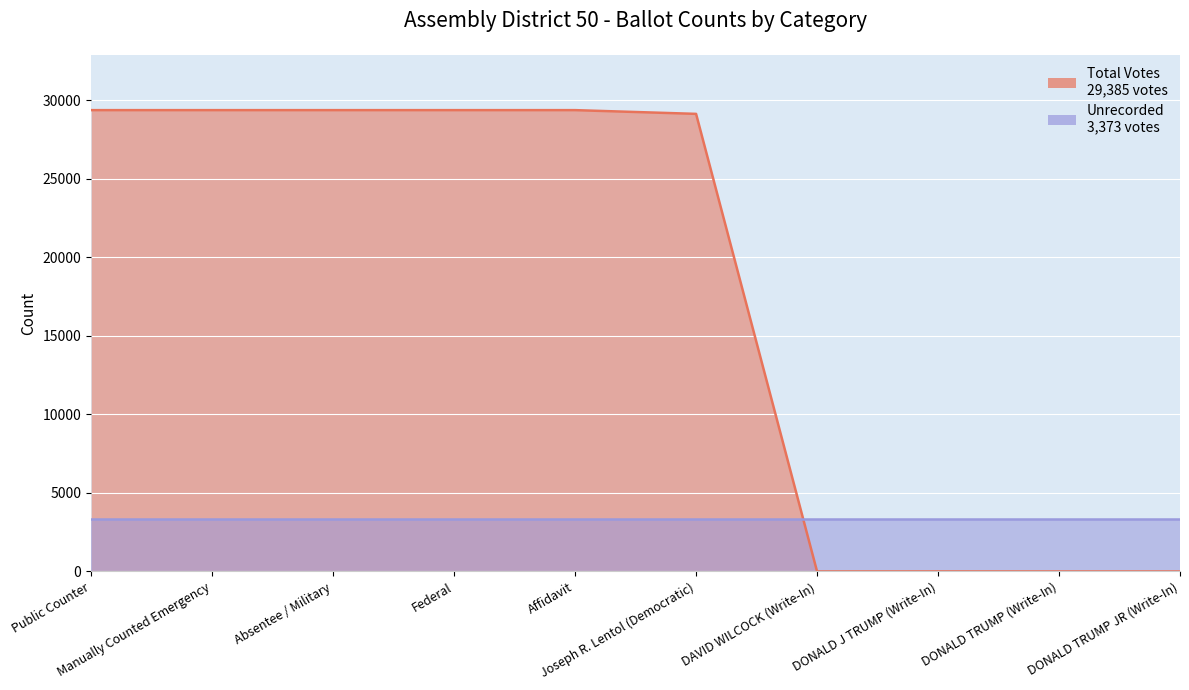

What position from the right is DONALD TRUMP (Write-In)?

2